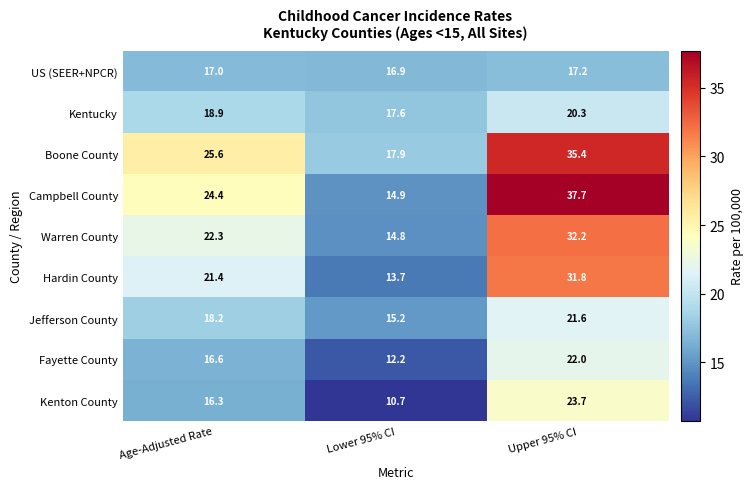

Count the number of data series in this chart.

9